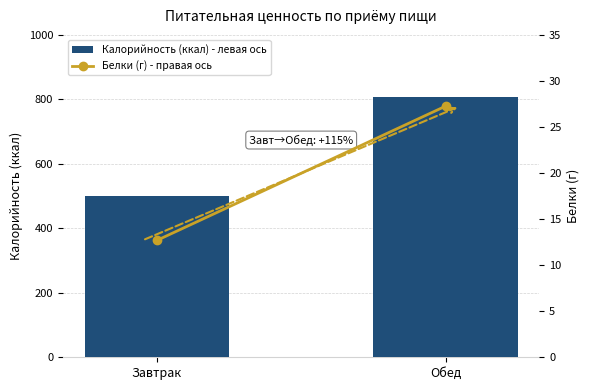

Where does the Белки (г) - правая ось series first go above 27?

Обед